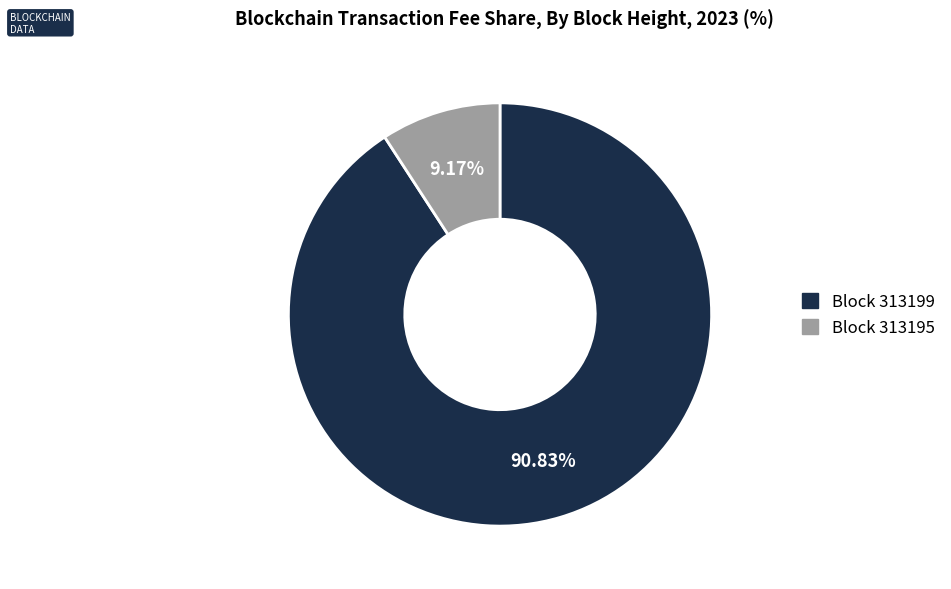

Is there any slice that represents more than half of the pie?

Yes